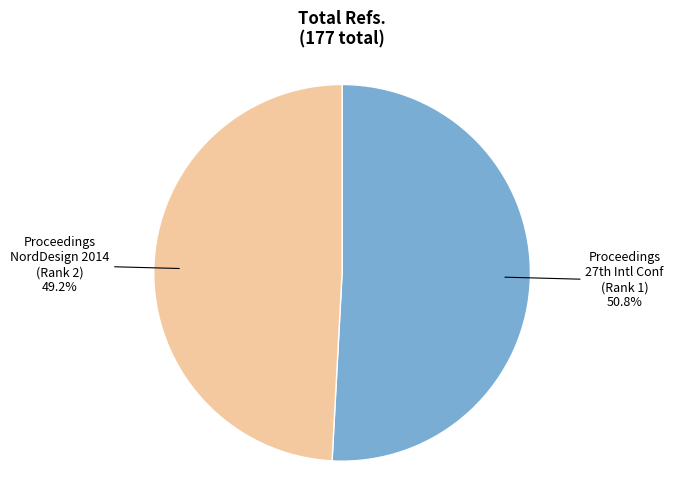

Is there a majority slice in this chart?

Yes